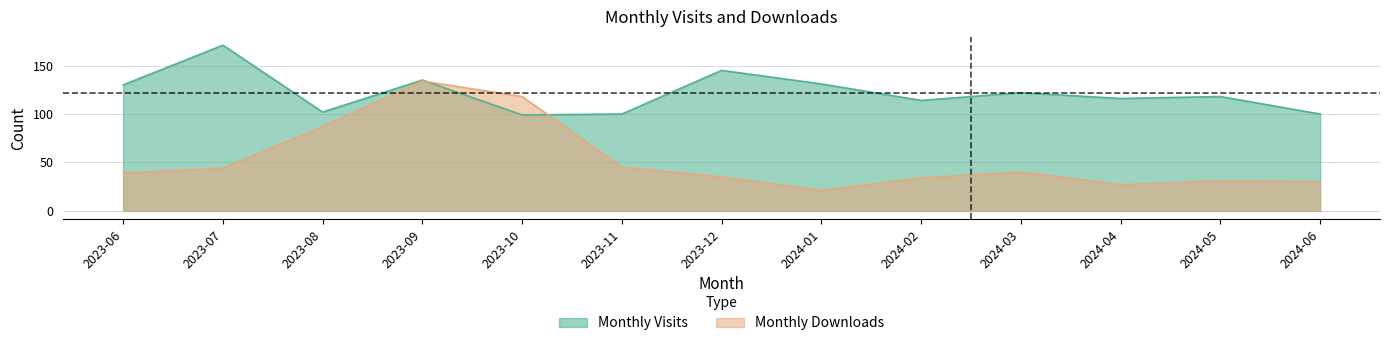

In Monthly Visits, how many points are higher than both neighbors (excluding endpoints)?

5